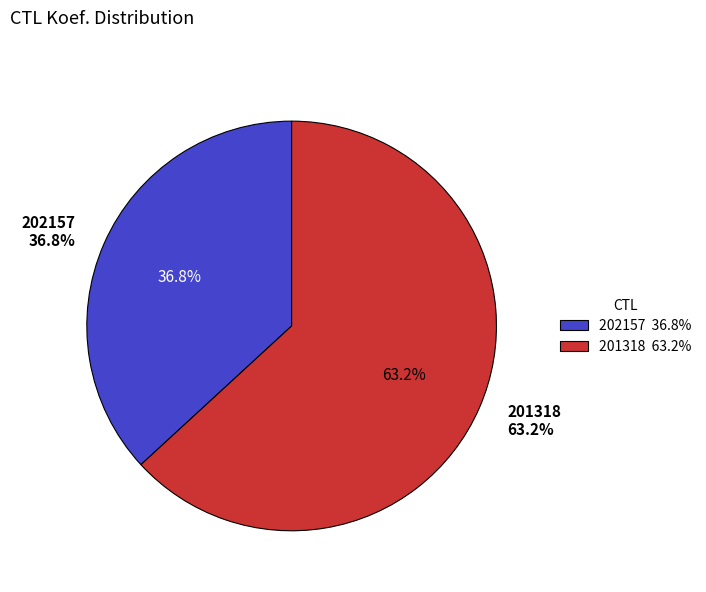

What portion of the pie excludes 202157?

63.2%